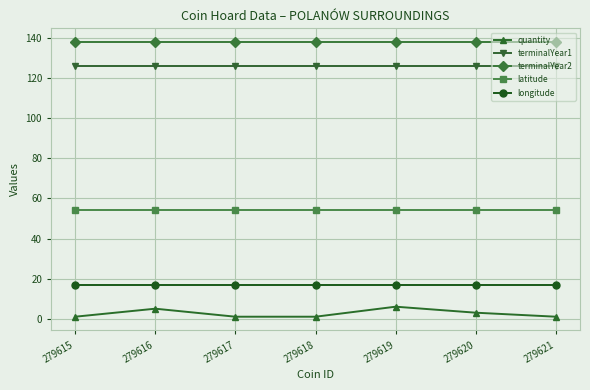

What is the maximum value shown in the chart?

138.0